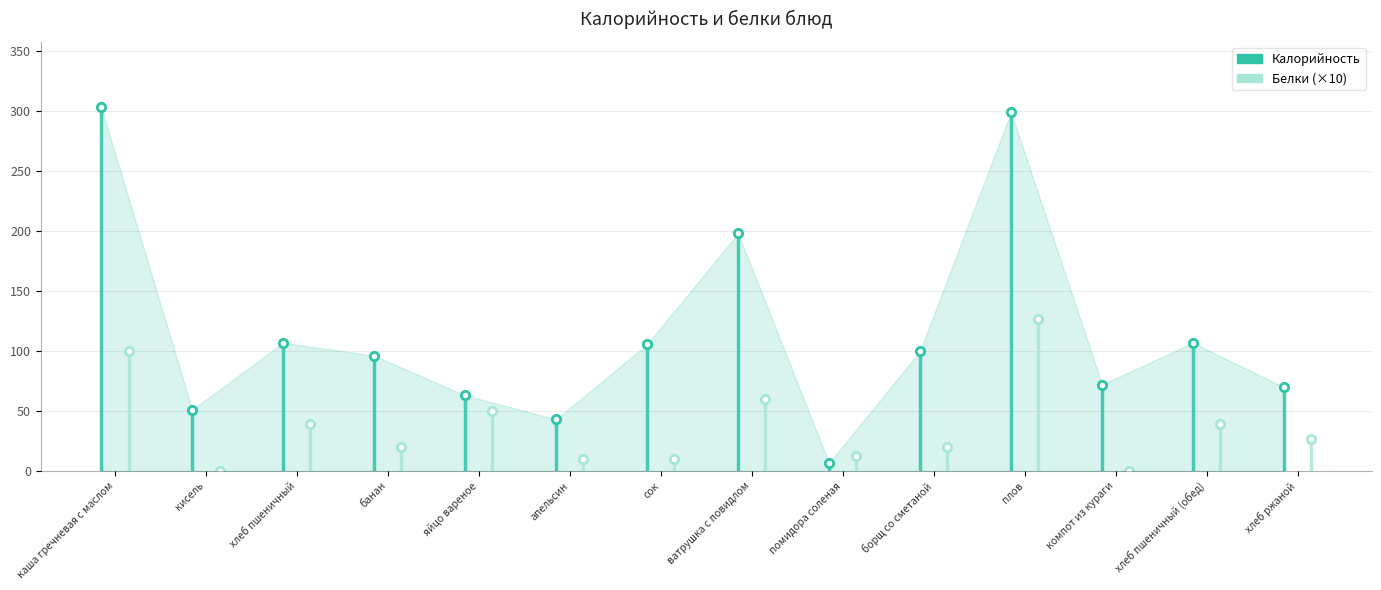

How many interior local valleys does the Белки series have?

4